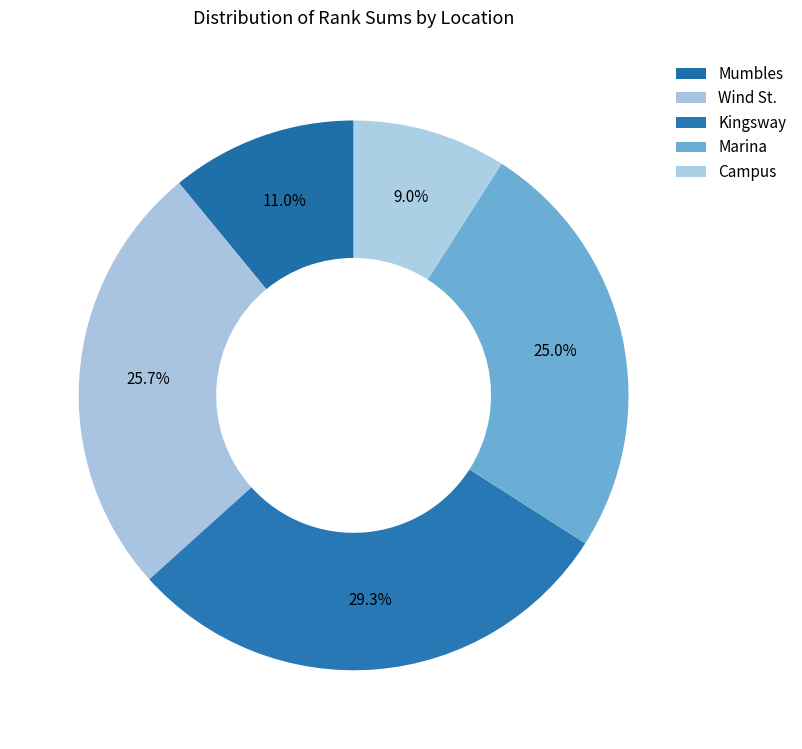

Is it true that Kingsway is 29% of the pie?

True